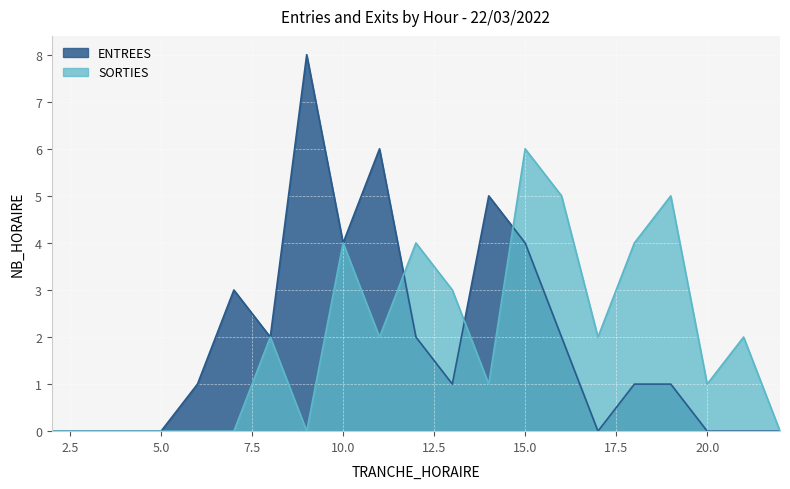

The SORTIES series shows 0 at 6. True or false?

True